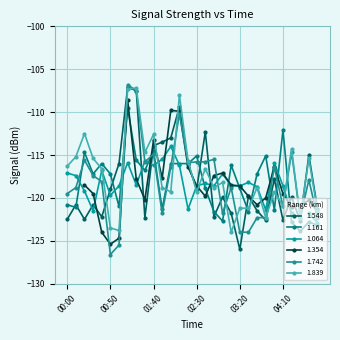

Which series ends up on top after the final intersection of 1.161 and 1.839?

1.839